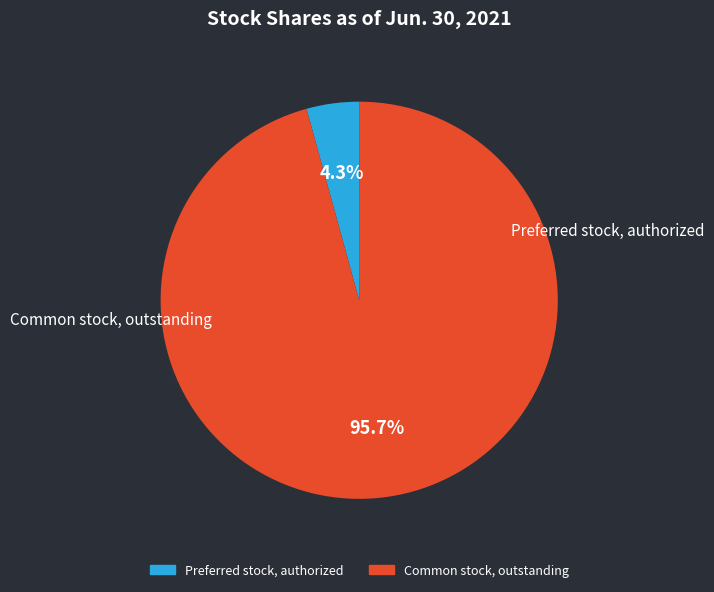

Which has a higher value, Preferred stock, authorized or Common stock, outstanding?

Common stock, outstanding